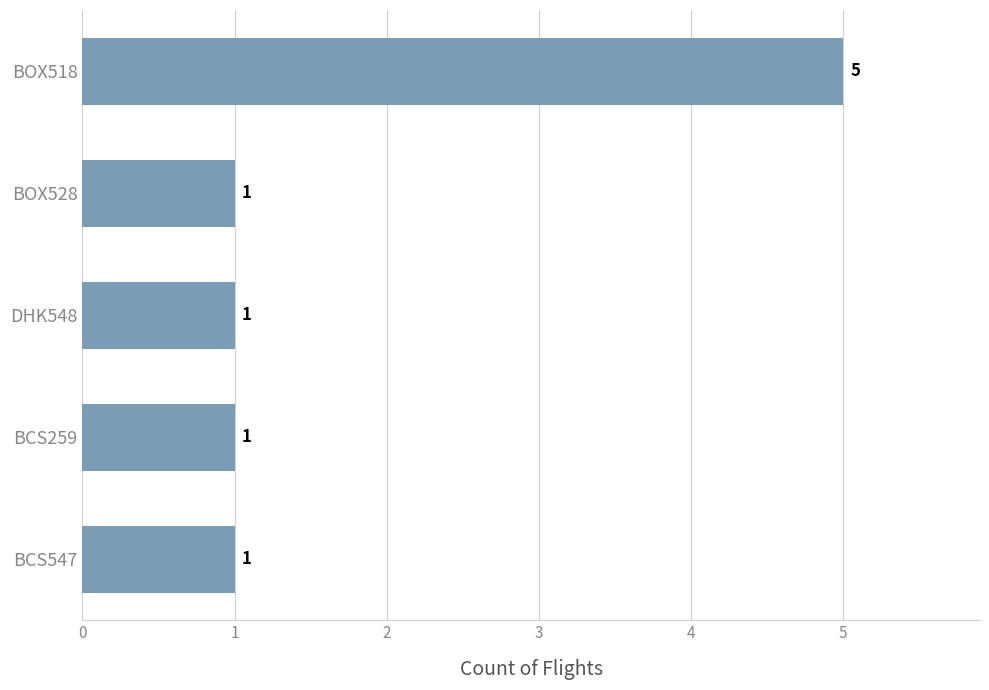

The chart shows a value of 1 at BCS547. True or false?

True